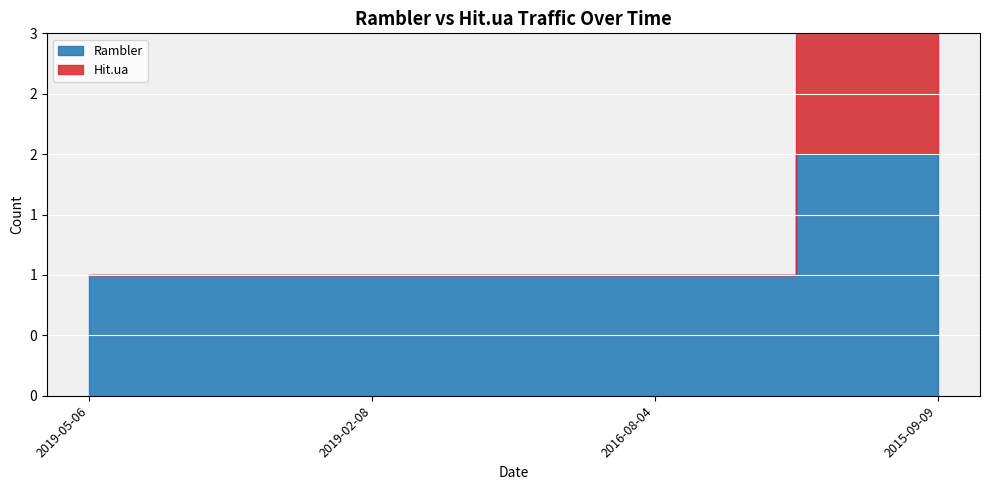

How many lines are shown in the chart?

2